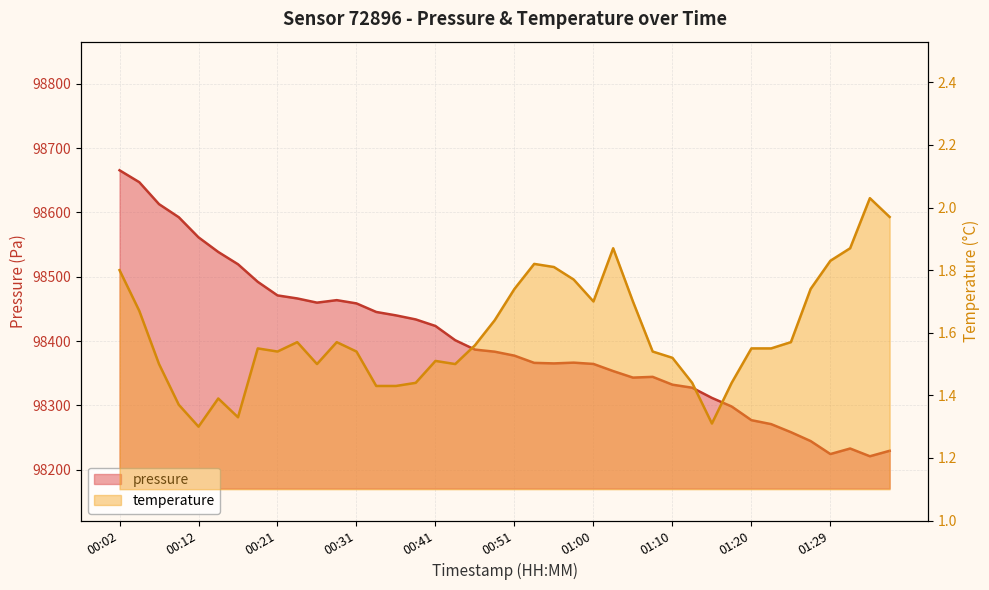

At which label does pressure first exceed 98383?

00:02